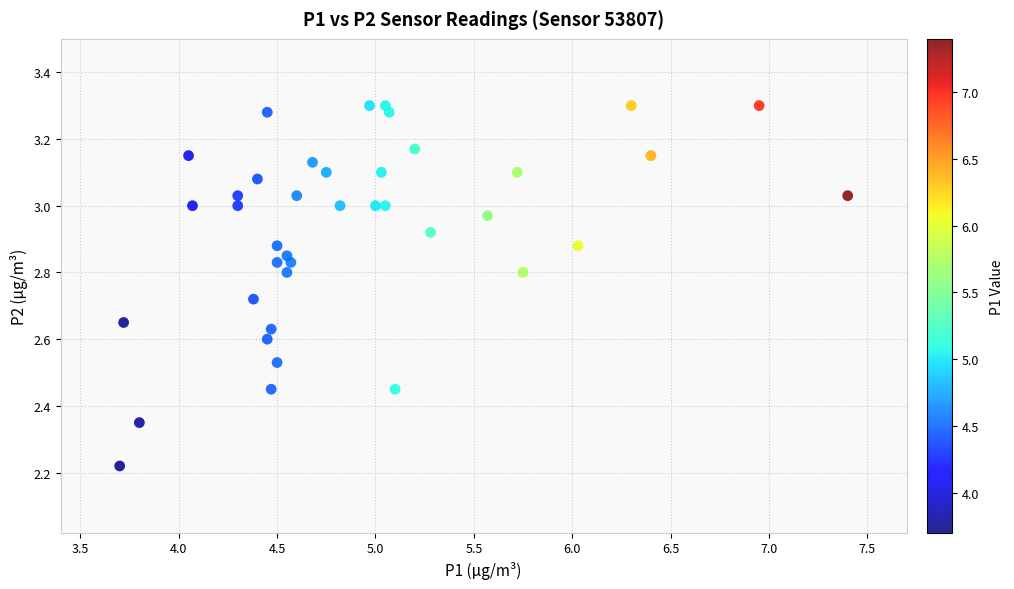

What is the range of Y values (max minus min)?

1.1